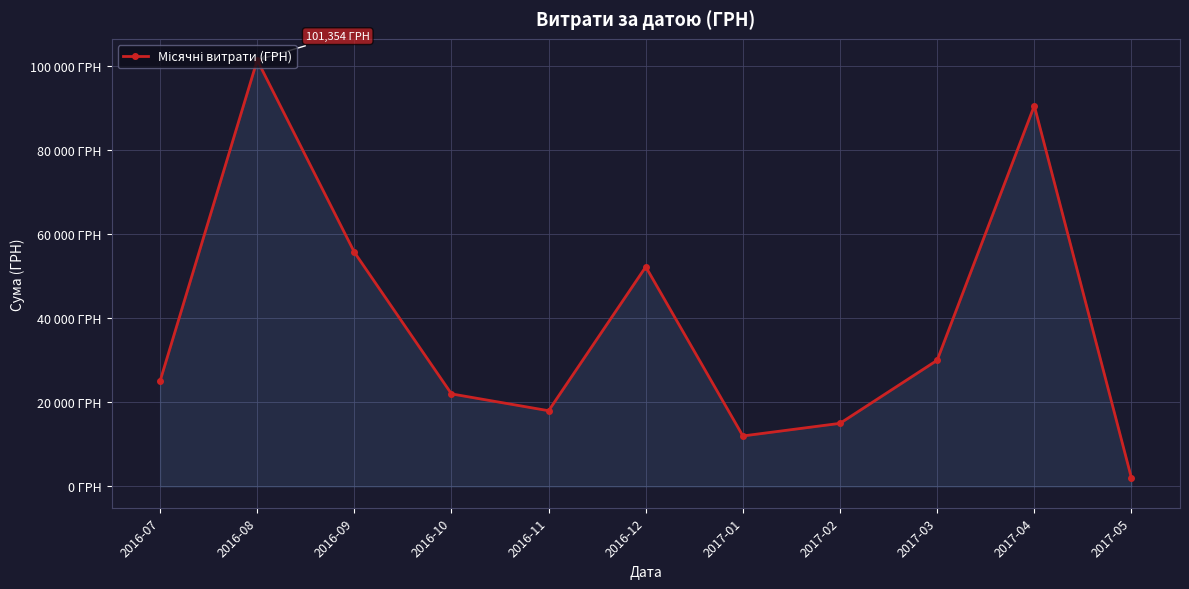

Does the chart have visible grid lines?

Yes